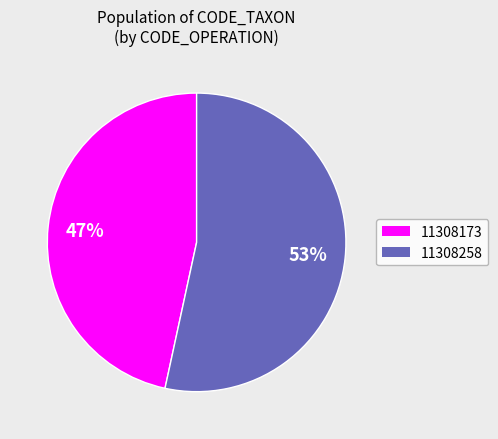

Which slice is the smallest?

11308173